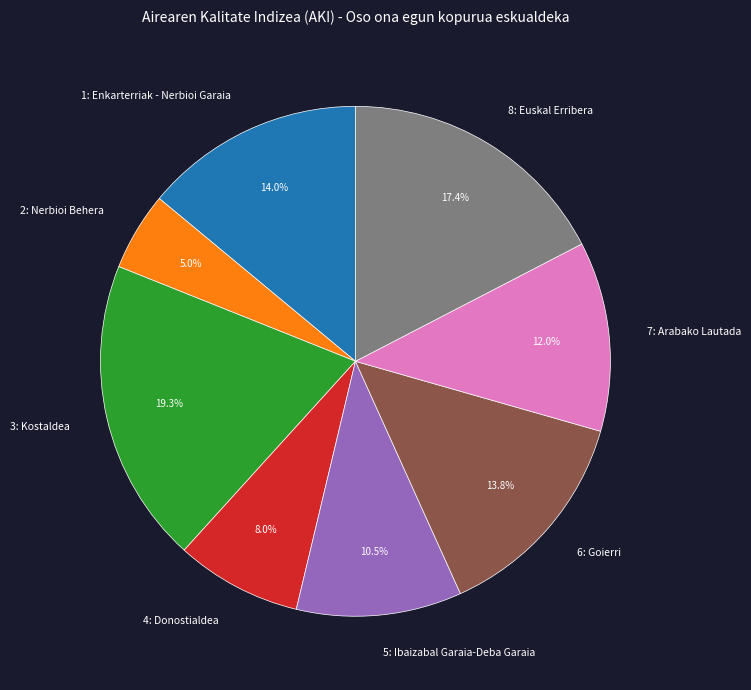

Is the sum of 6: Goierri and 8: Euskal Erribera greater than half?

No